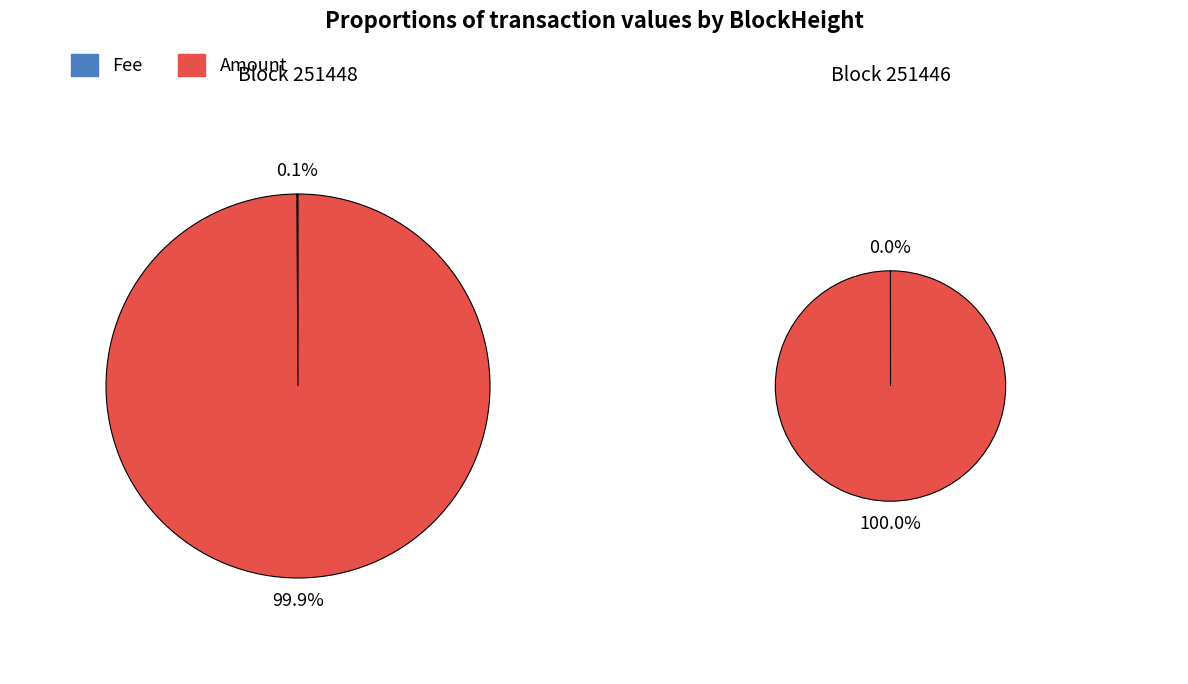

The 251448 slice represents 0% of the pie. True or false?

True